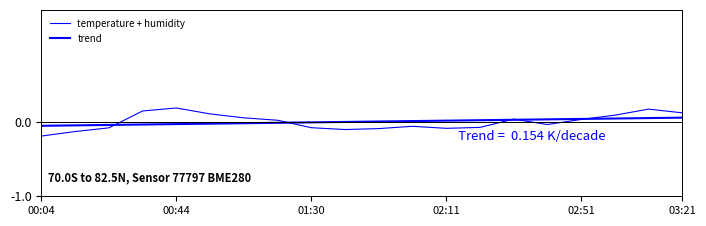

What is the label of the 4th point from the left?

02:11